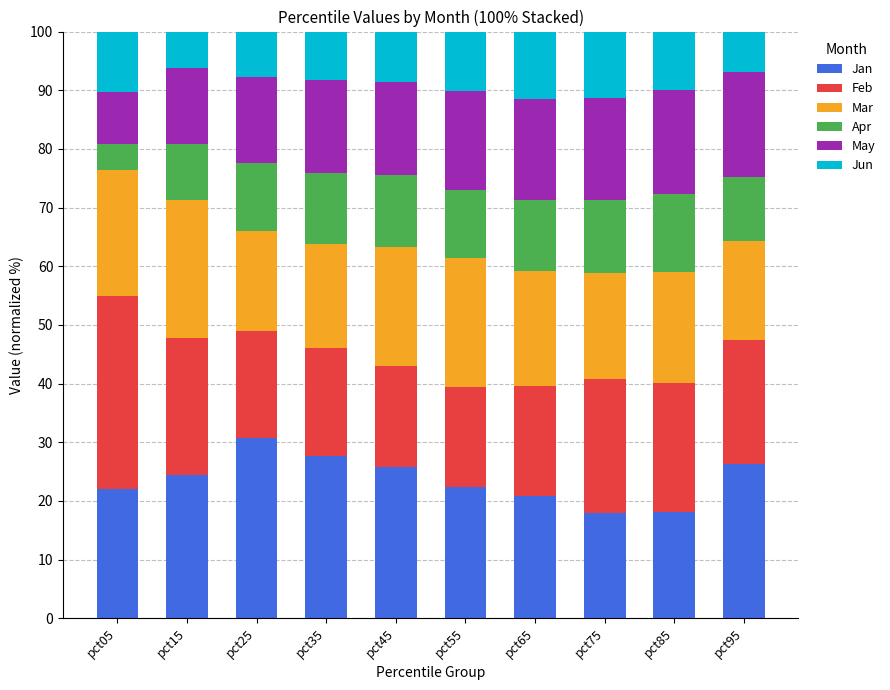

What is the average value of the Jan series?

23.6